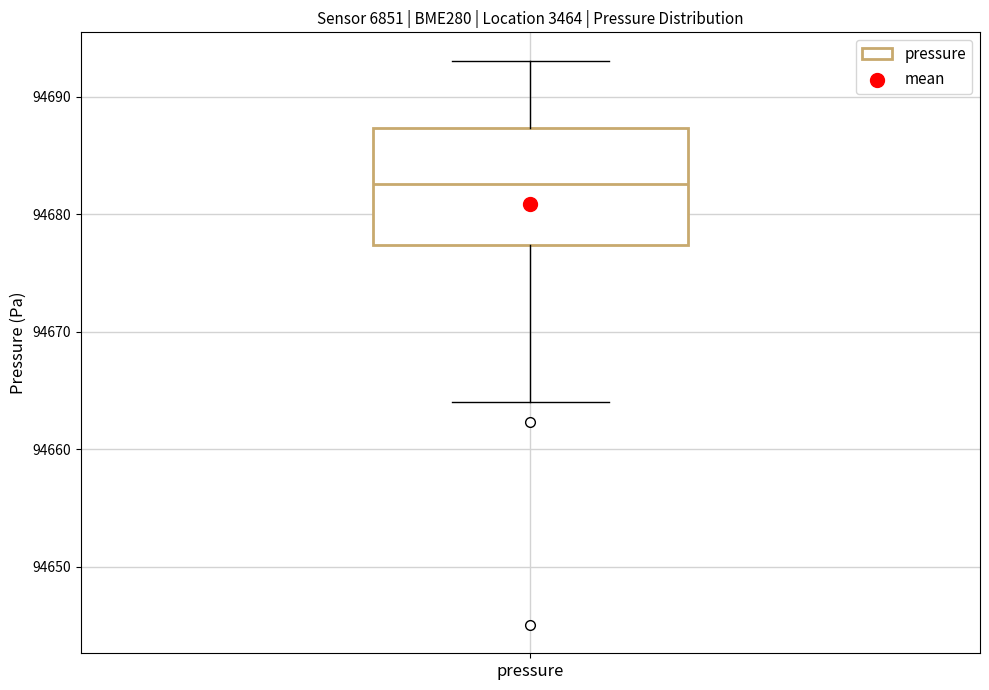

Where does the lower whisker of the box for pressure end on the y-axis? The values are not printed on the chart, so give them approximately, as read against the axis.

94664